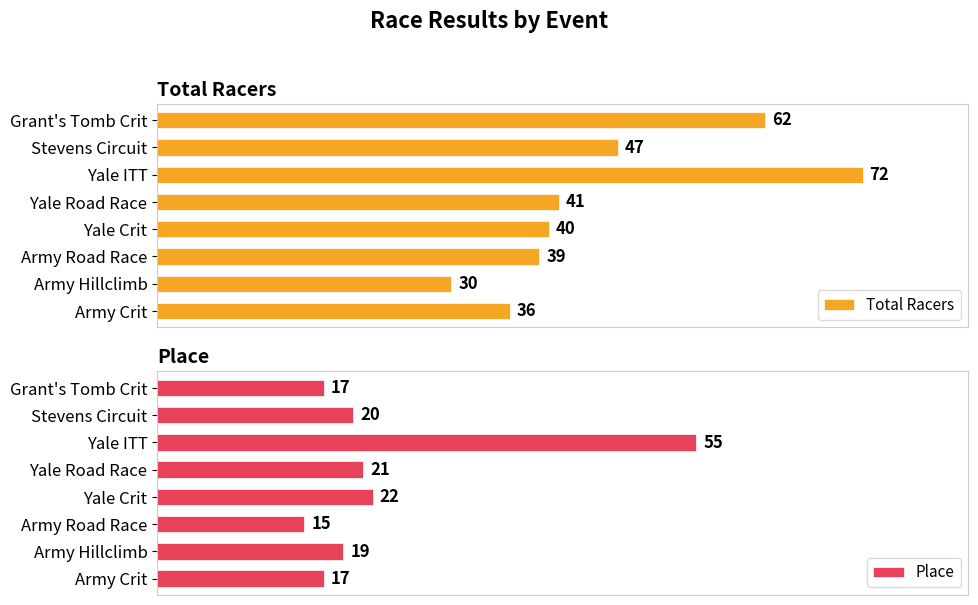

At which label is Place closest to 35?

Yale Crit